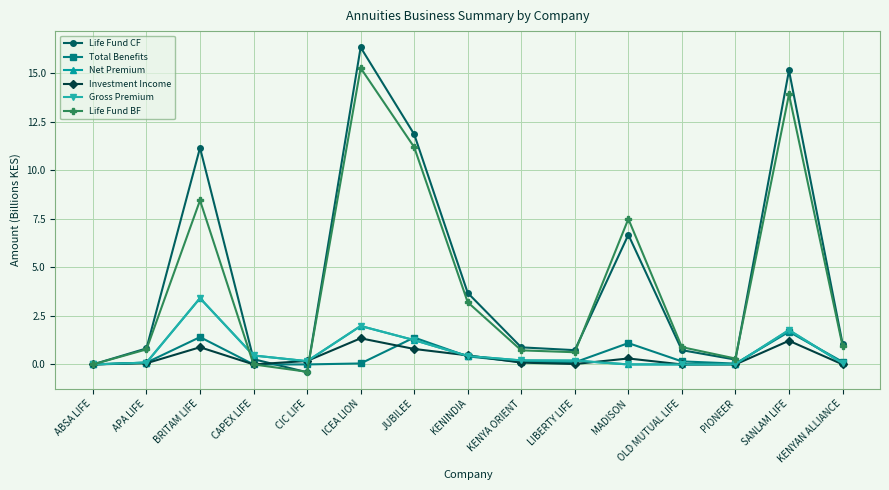

The value of Gross Premium at MADISON is 1.9. True or false?

False